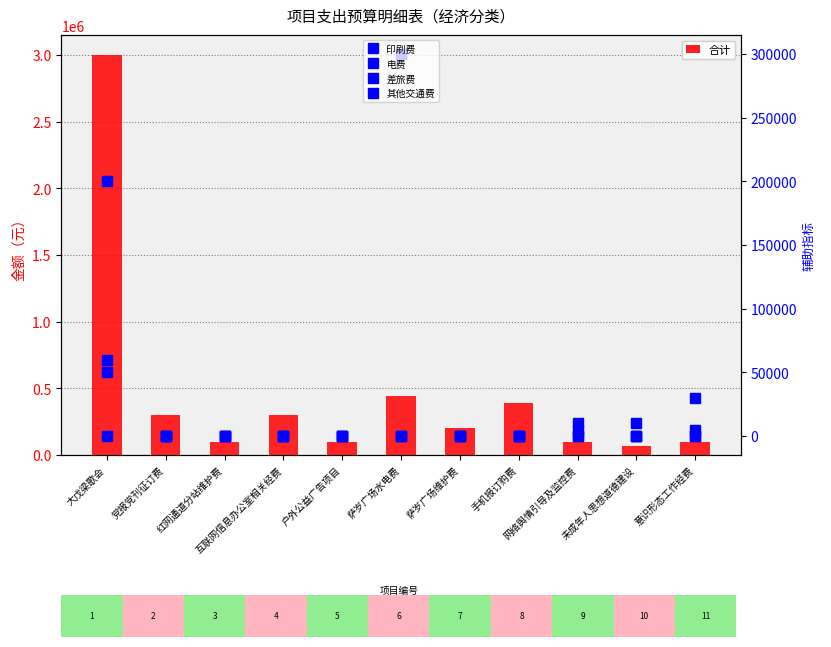

Between 萨岁广场维护费 and 网络舆情引导及监控费, which is larger?

萨岁广场维护费